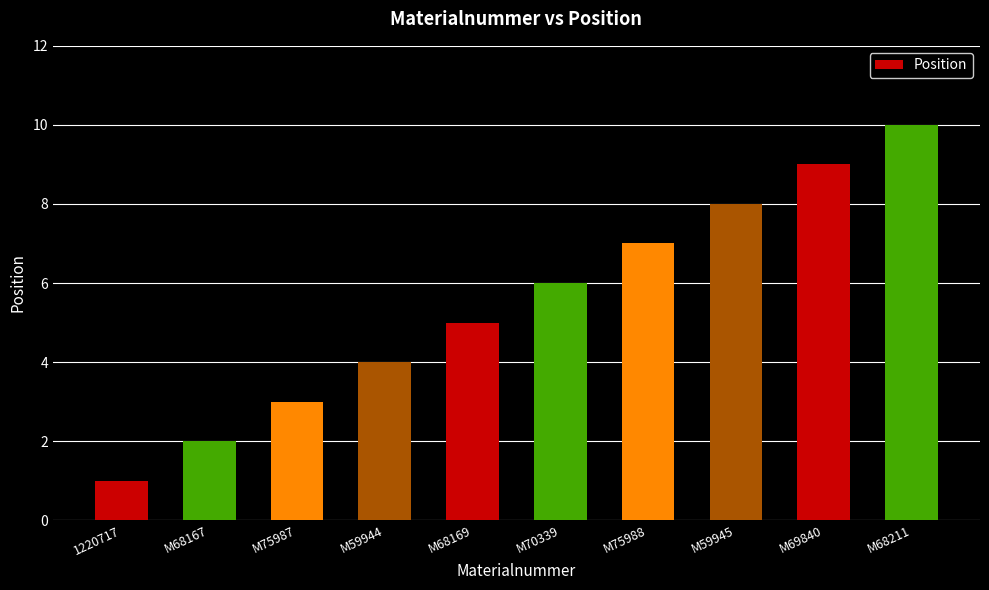

The chart shows a value of 6 at M59944. True or false?

False